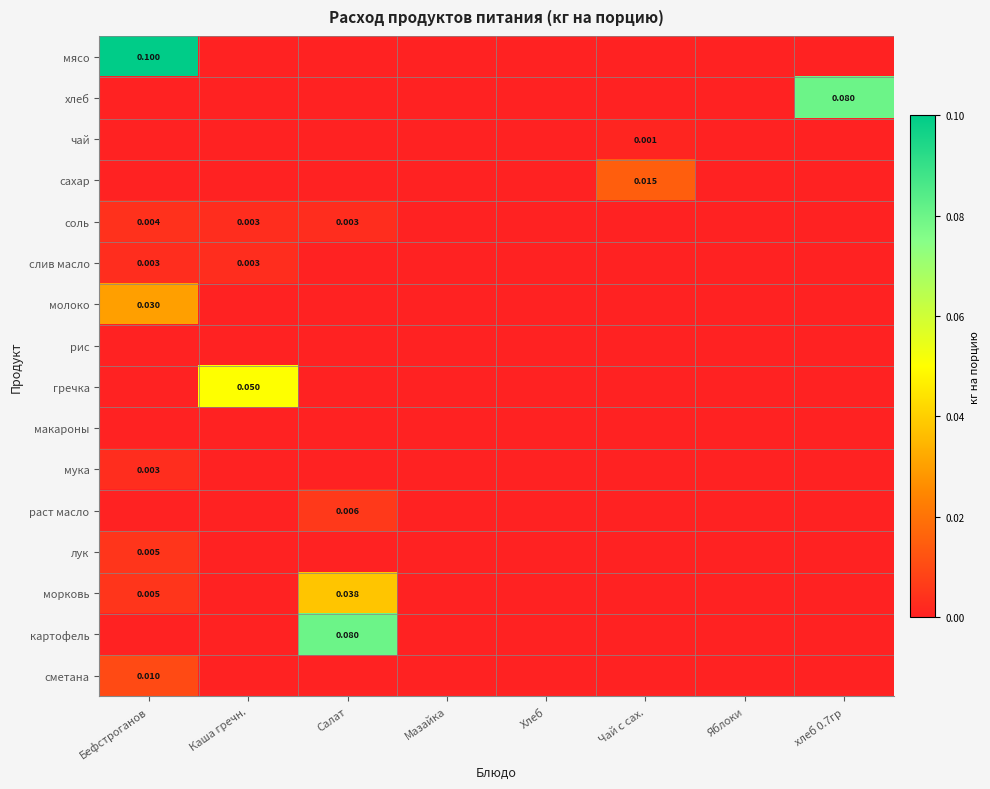

Which series has the largest total across all categories?

мясо